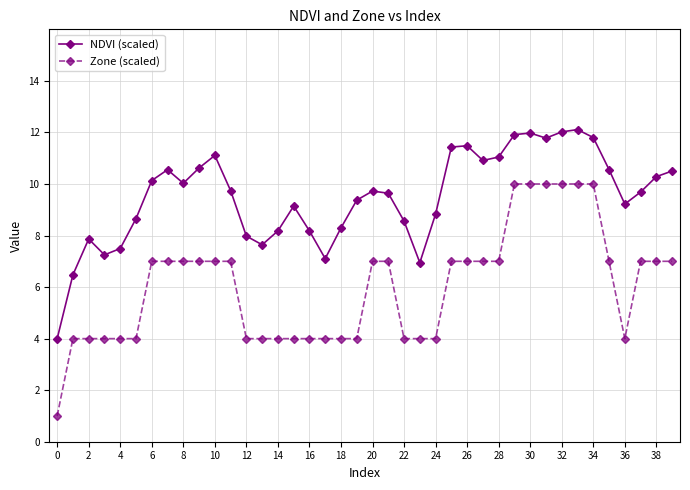

Which series has the largest range (max minus min)?

Zone (scaled)